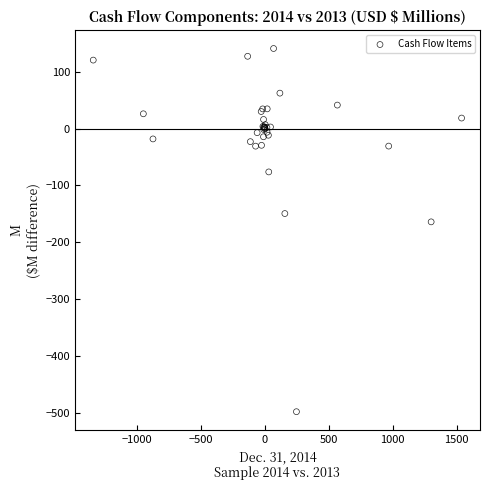

What Y value in the scatter plot is closest to -178?

-164.1